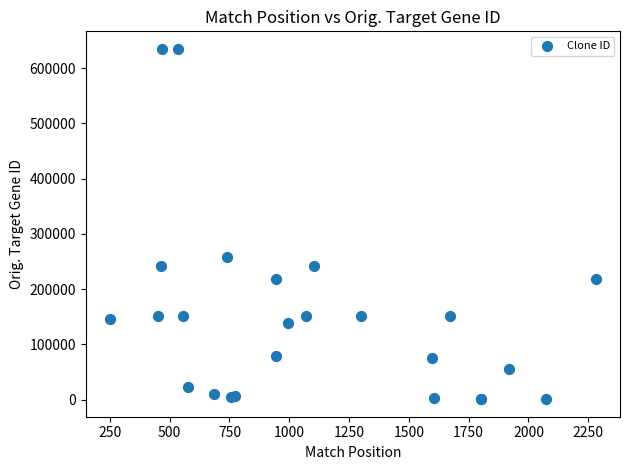

What Y value in the scatter plot is closest to 317784?

258776